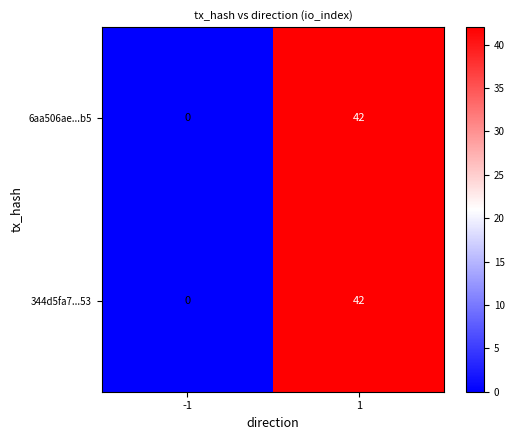

What is the approximate value of 344d5fa7...53 at 1, to the nearest 10?

40